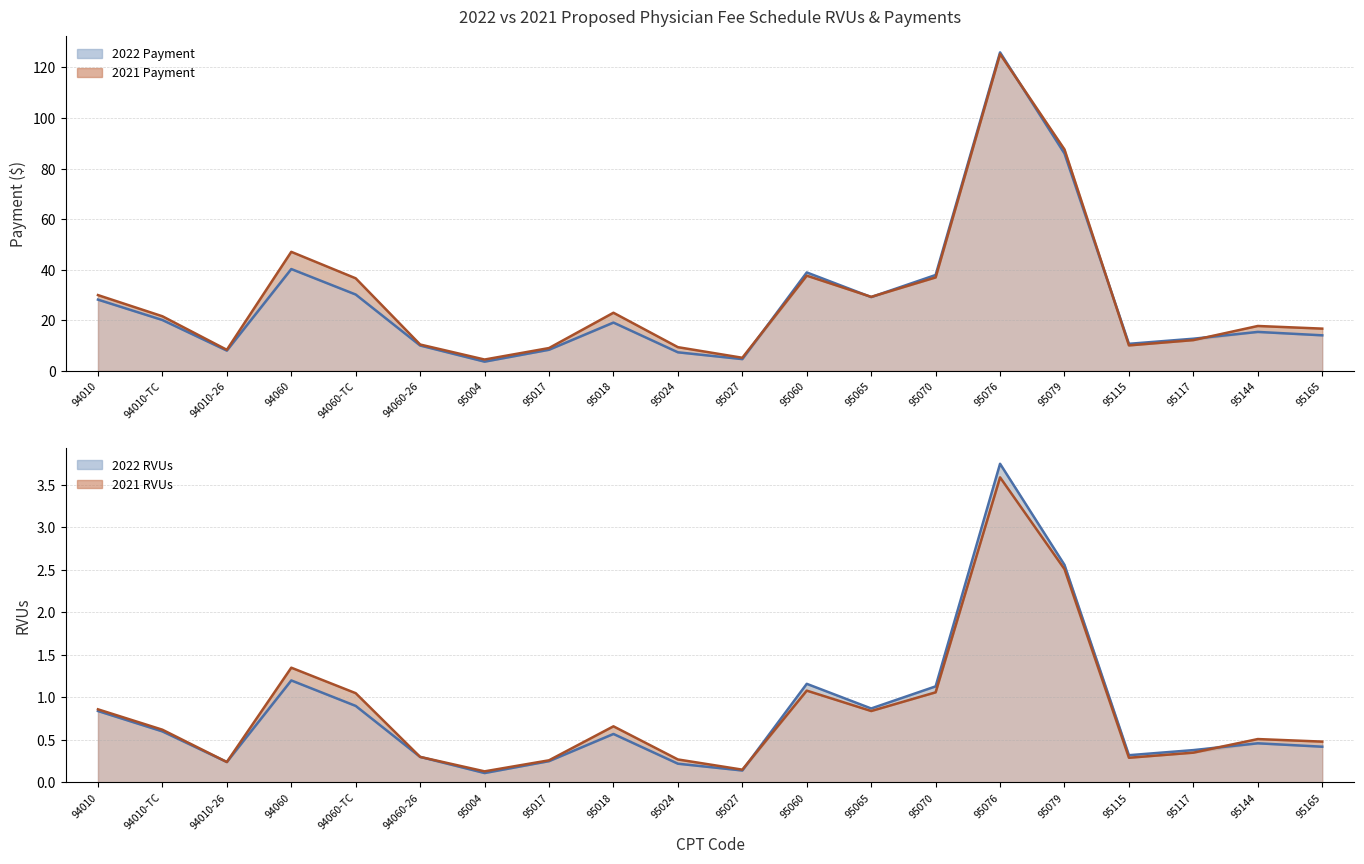

In 2021 RVUs, how many points are higher than both neighbors (excluding endpoints)?

5